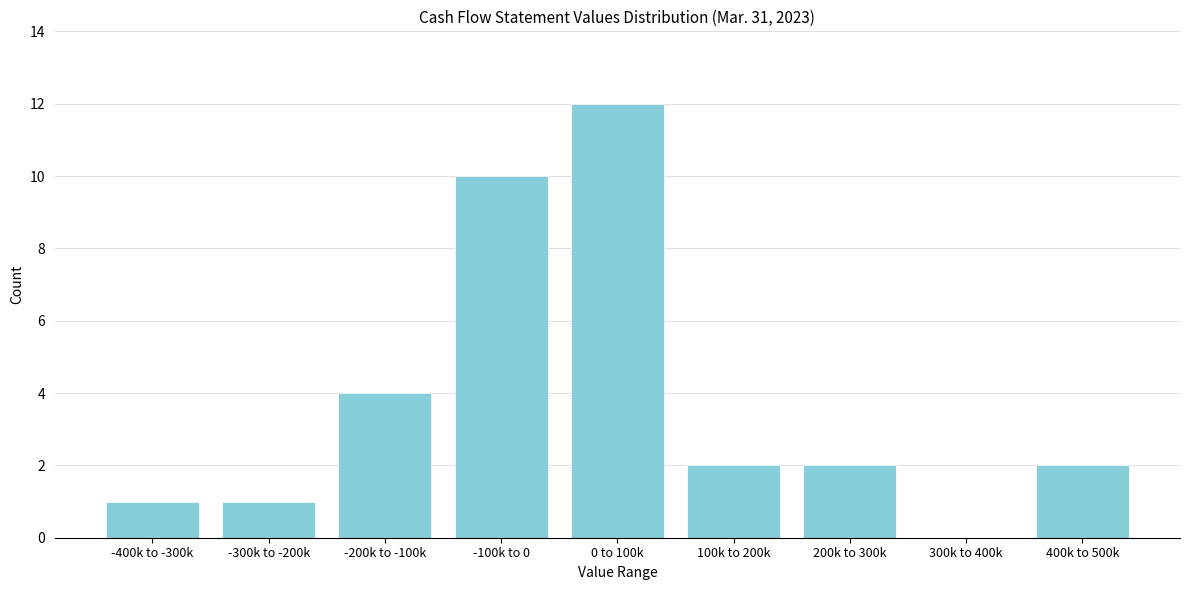

Reading left to right, extract all data points from this chart.

-400k to -300k=1	-300k to -200k=1	-200k to -100k=4	-100k to 0=10	0 to 100k=12	100k to 200k=2	200k to 300k=2	300k to 400k=0	400k to 500k=2